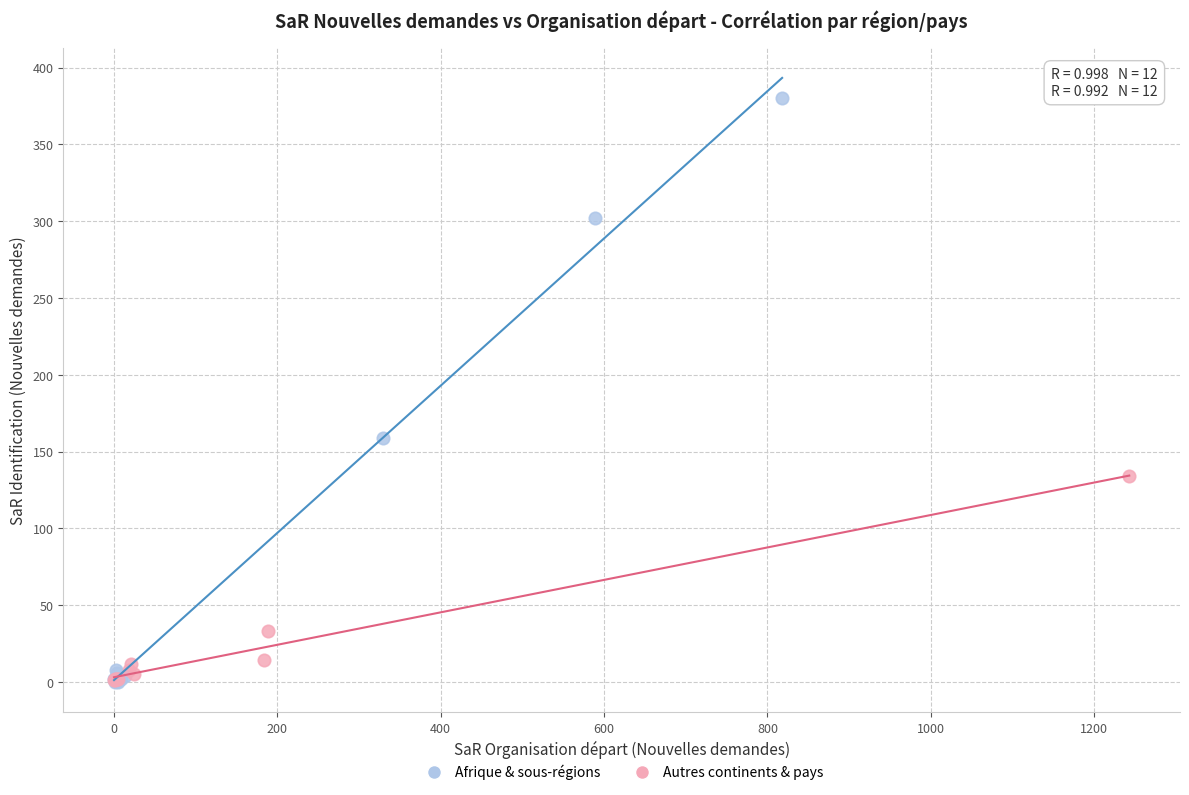

Which series has the largest Y range (max minus min)?

Afrique & sous-régions